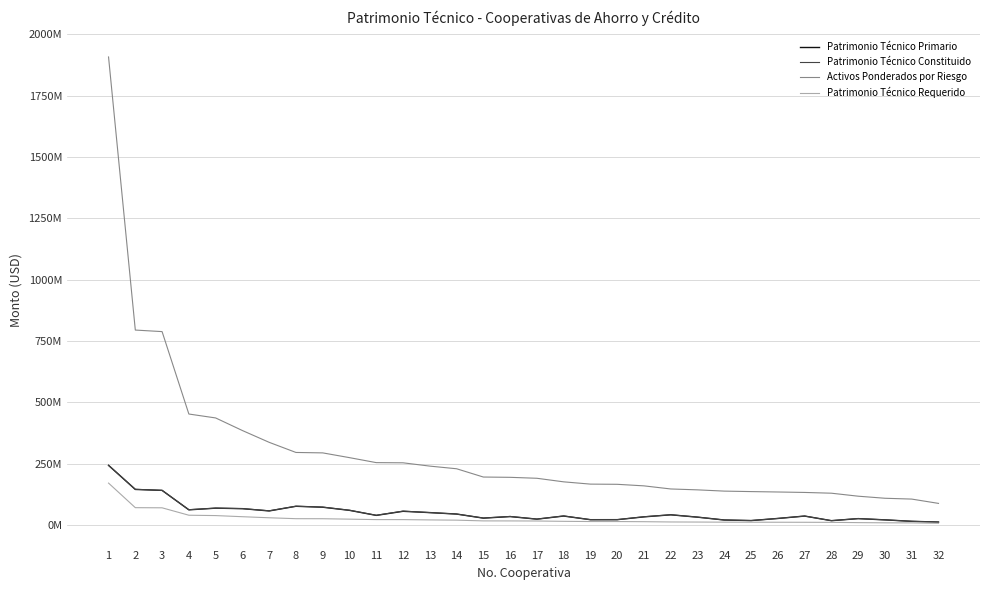

What are all the series names shown in the legend?

Patrimonio Técnico Primario, Patrimonio Técnico Constituido, Activos Ponderados por Riesgo, Patrimonio Técnico Requerido